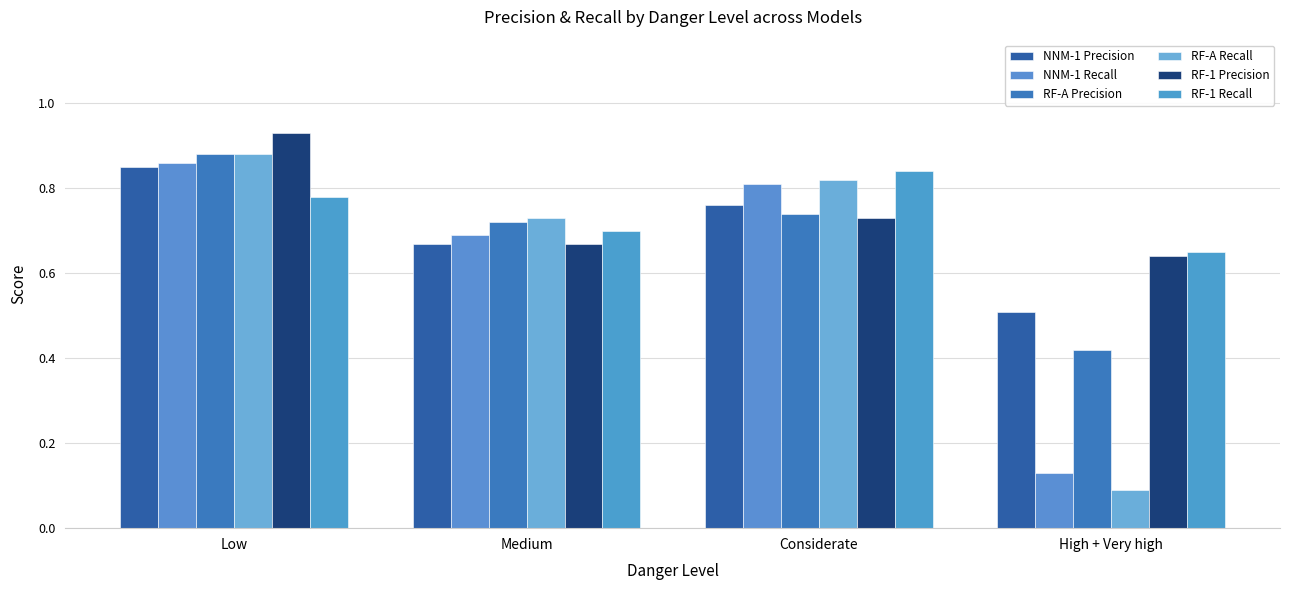

Count the number of categories in the chart.

4